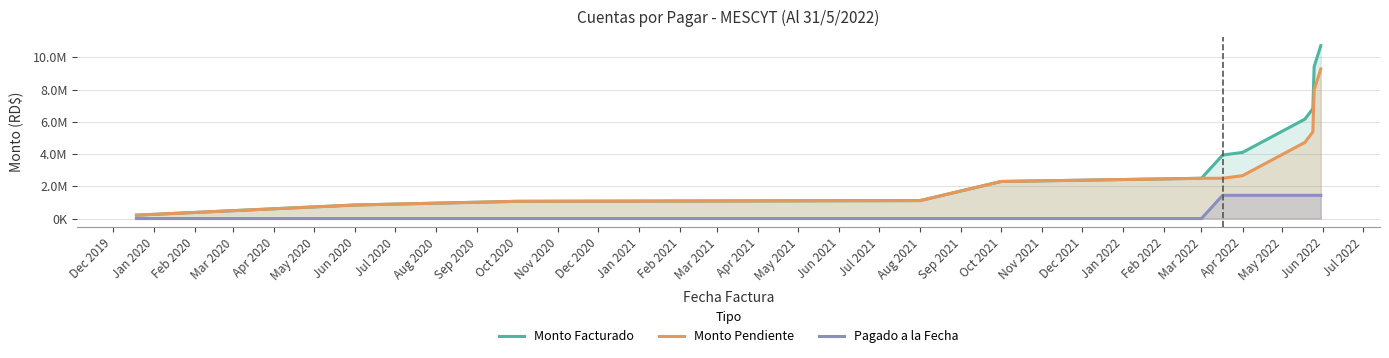

What are all the series names shown in the legend?

Monto Facturado, Monto Pendiente, Pagado a la Fecha